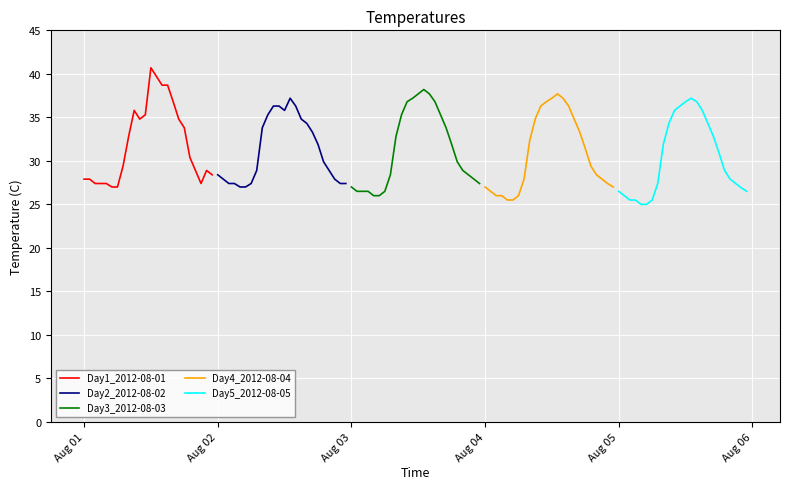

How many interior local peaks does the Day3_2012-08-03 series have?

1